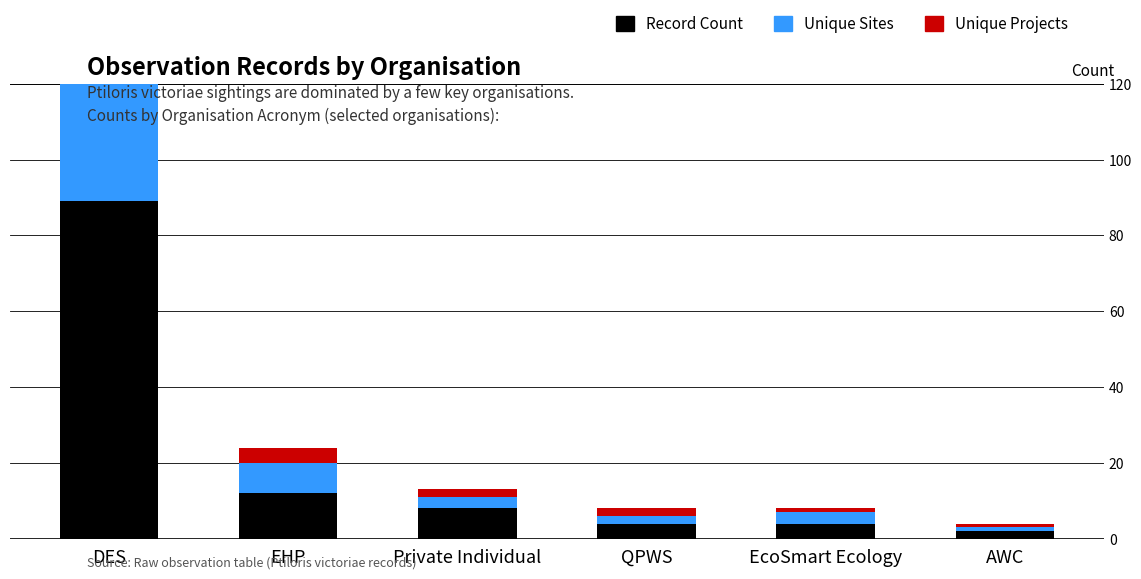

The Record Count series shows 6 at EHP. True or false?

False